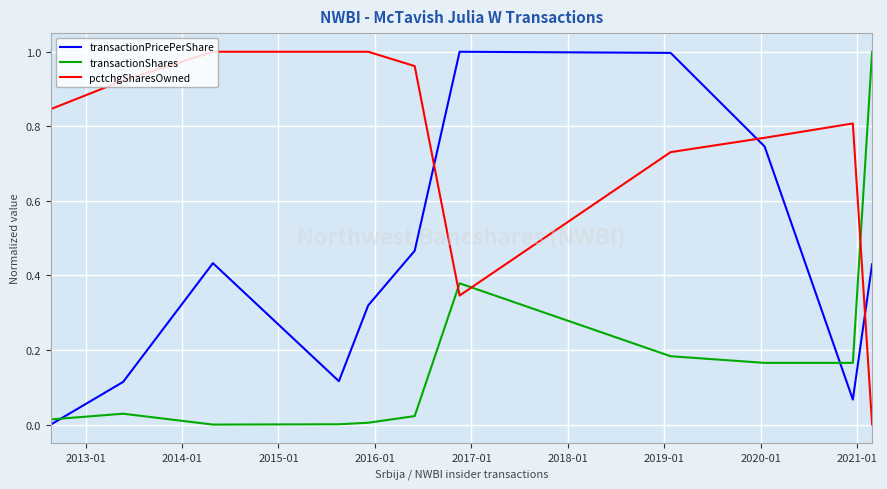

List the series in order of their overall mean, highest first.

pctchgSharesOwned, transactionPricePerShare, transactionShares